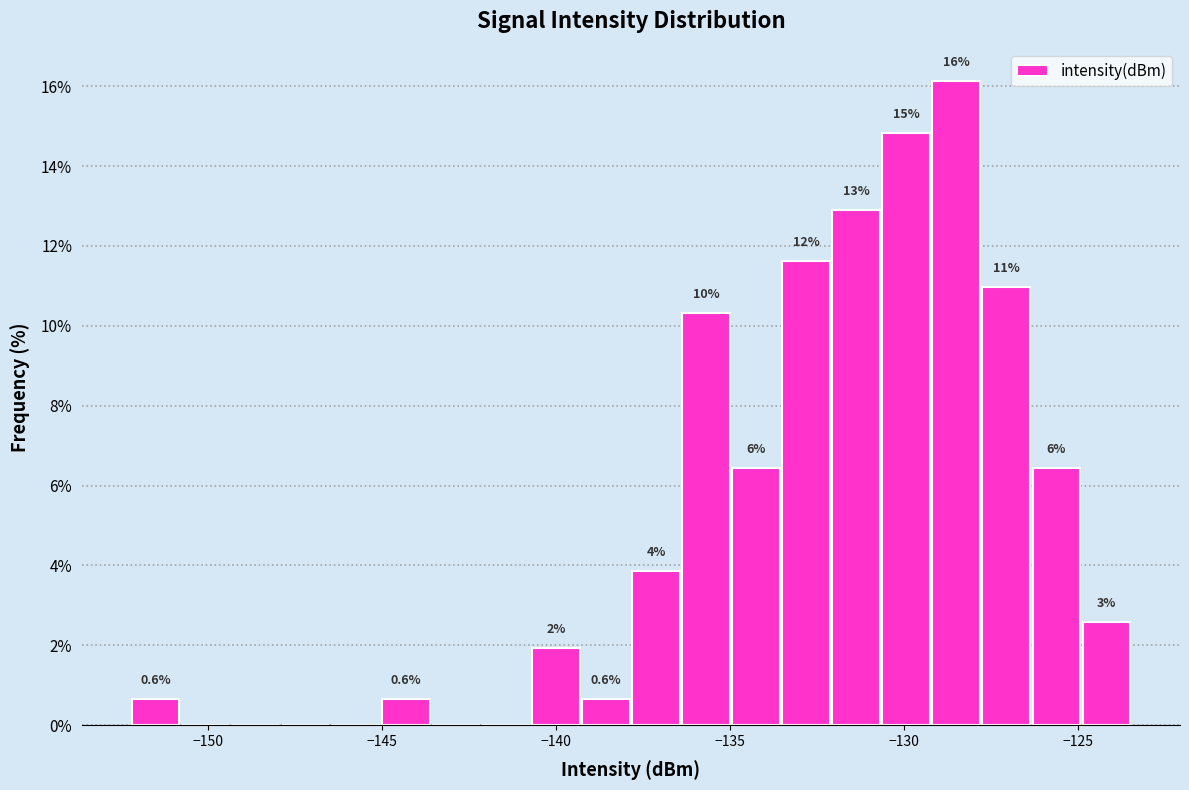

Around what value on the x-axis is the tallest bar? Give the approximate position of its centre, as read against the axis.

-128.5